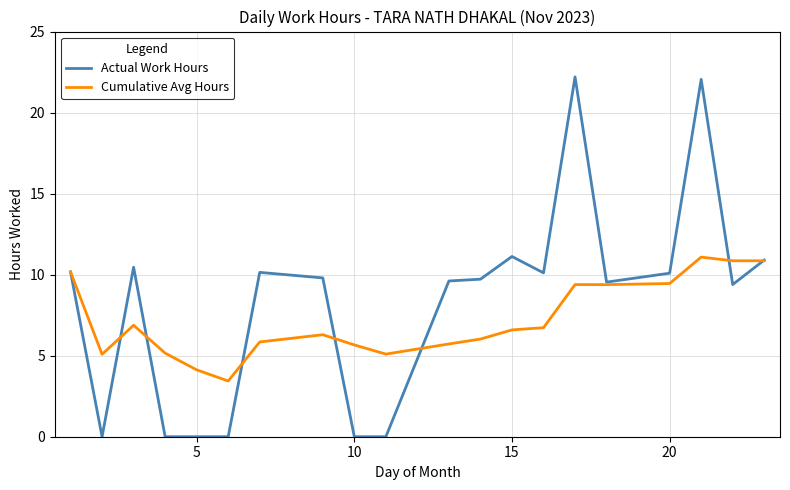

What is the maximum value shown in the chart?

22.2